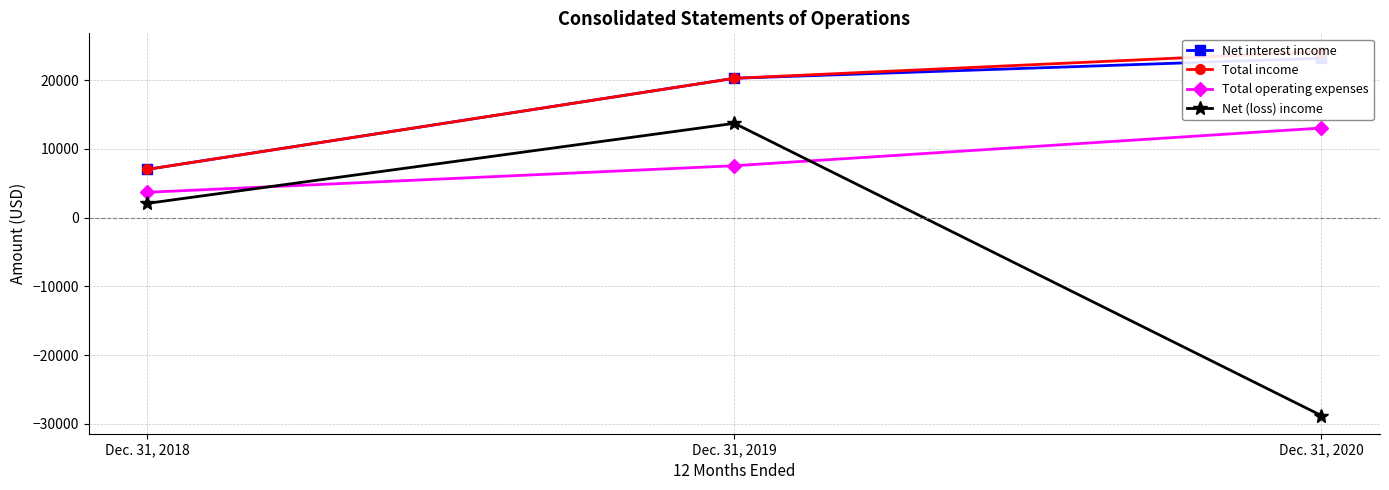

List the labels in order of Total operating expenses value, smallest first.

Dec. 31, 2018, Dec. 31, 2019, Dec. 31, 2020